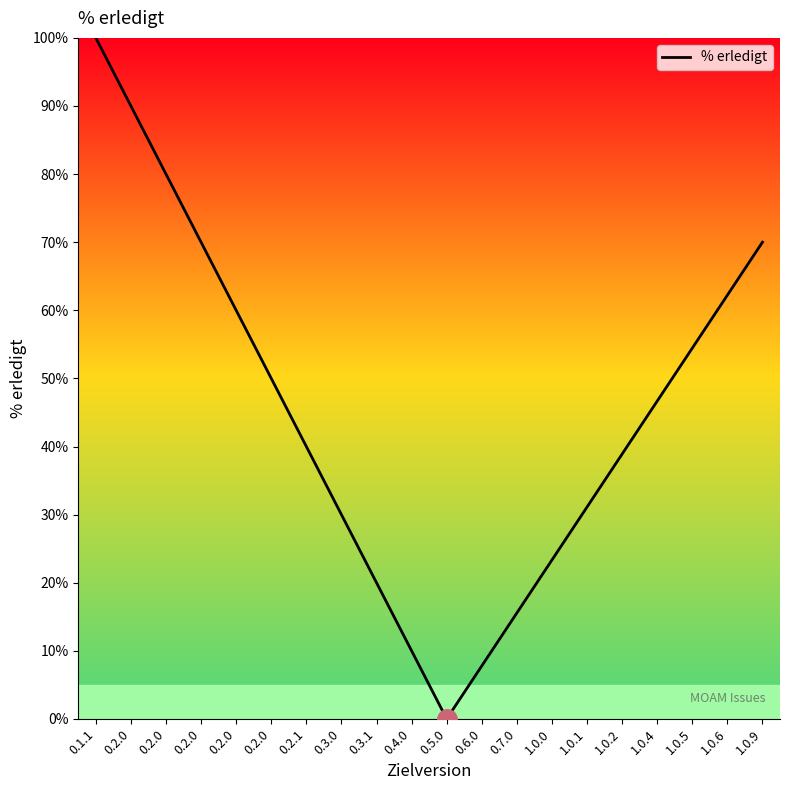

Does the chart display data point markers on the line(s)?

No